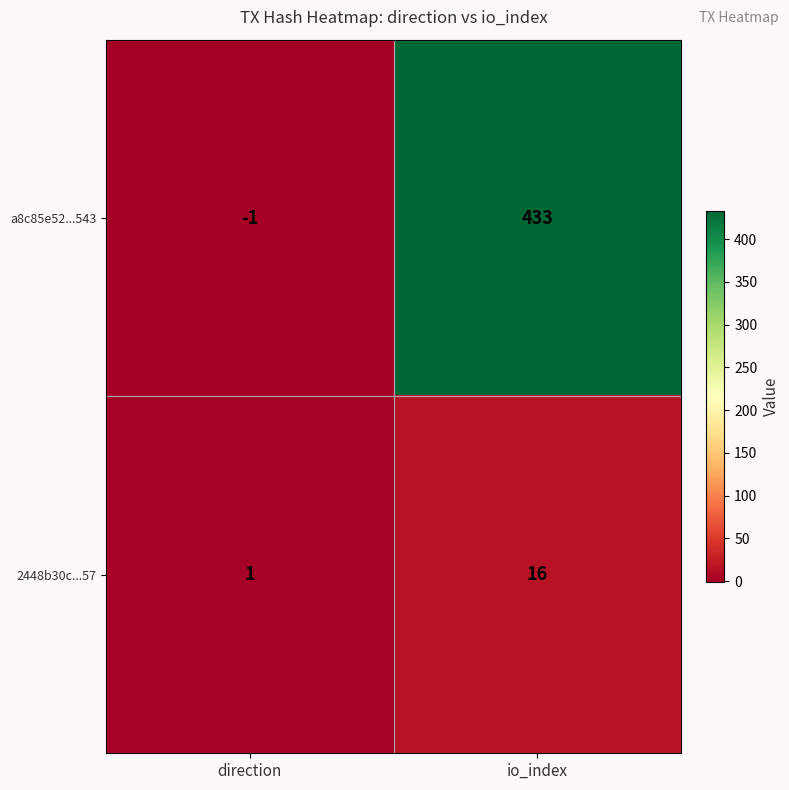

Where is a8c85e52...543 nearest to the value 216?

direction